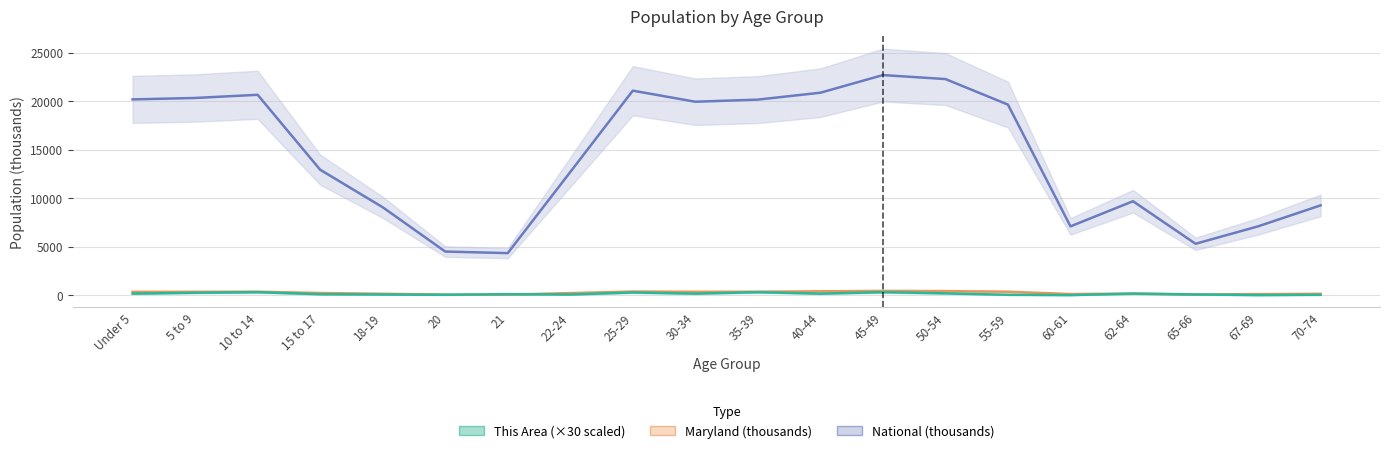

Rank the series by their maximum value, from highest to lowest.

National, Maryland, This Area